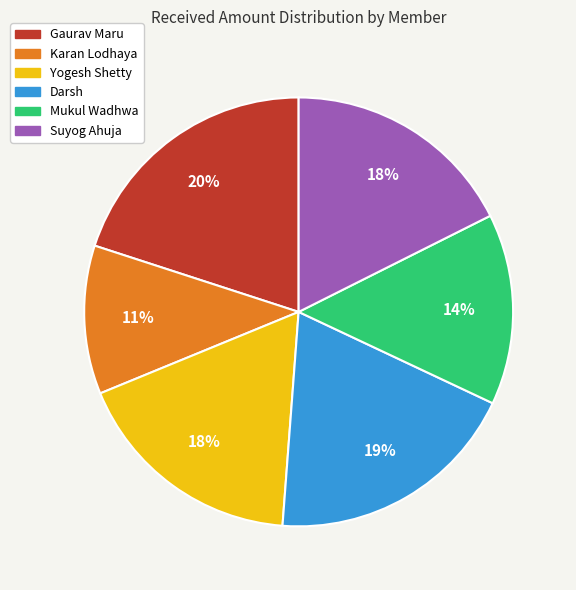

To the nearest percent, what percentage of the pie is Gaurav Maru?

20%